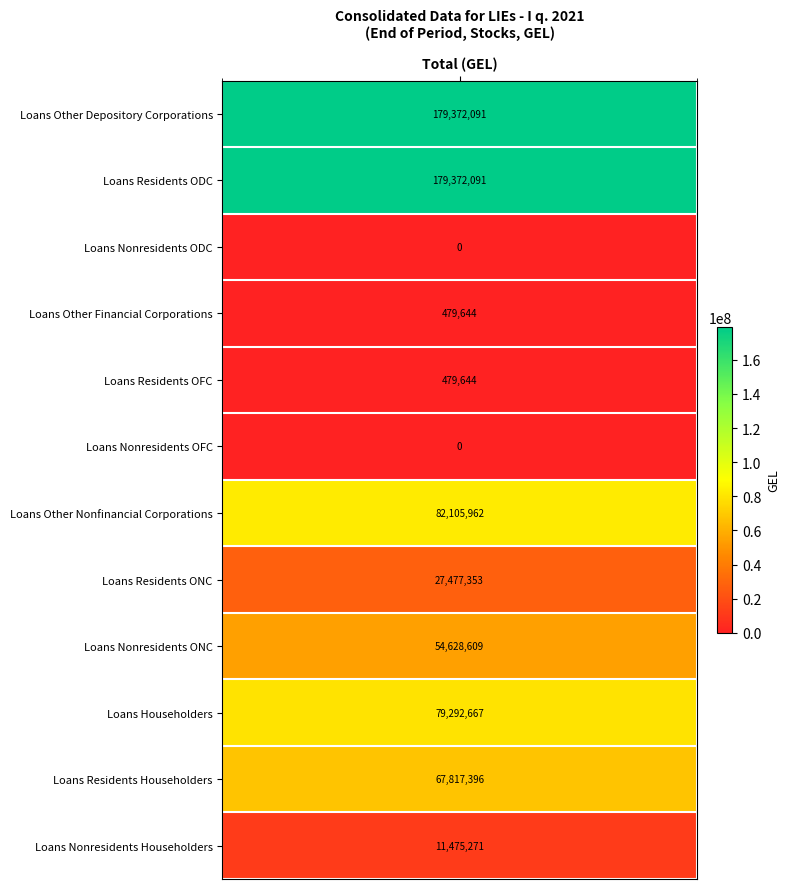

Which series has the largest range (max minus min)?

Loans Other Depository Corporations